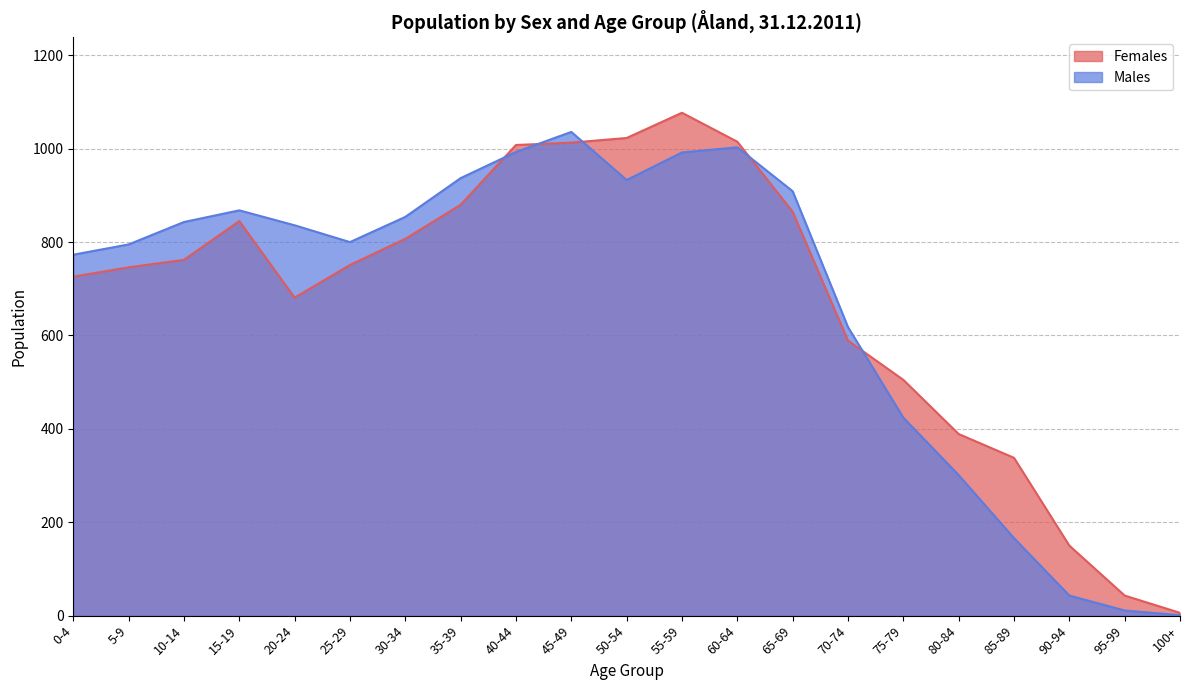

The Females series shows 746 at 5-9. True or false?

True